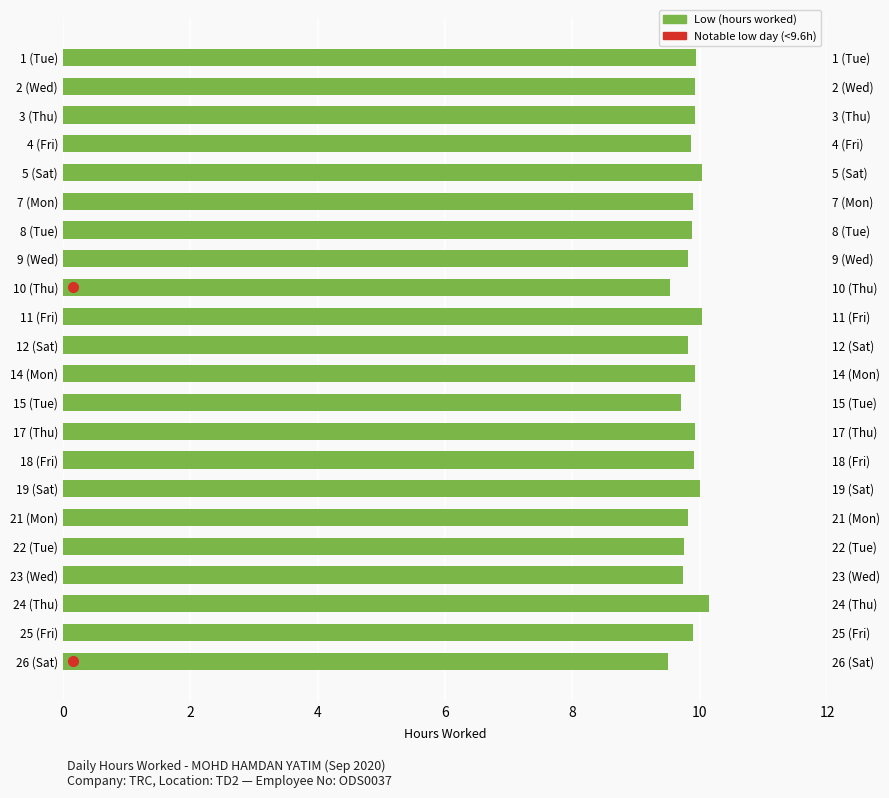

The chart shows a value of 3.9 at 10 (Thu). True or false?

False